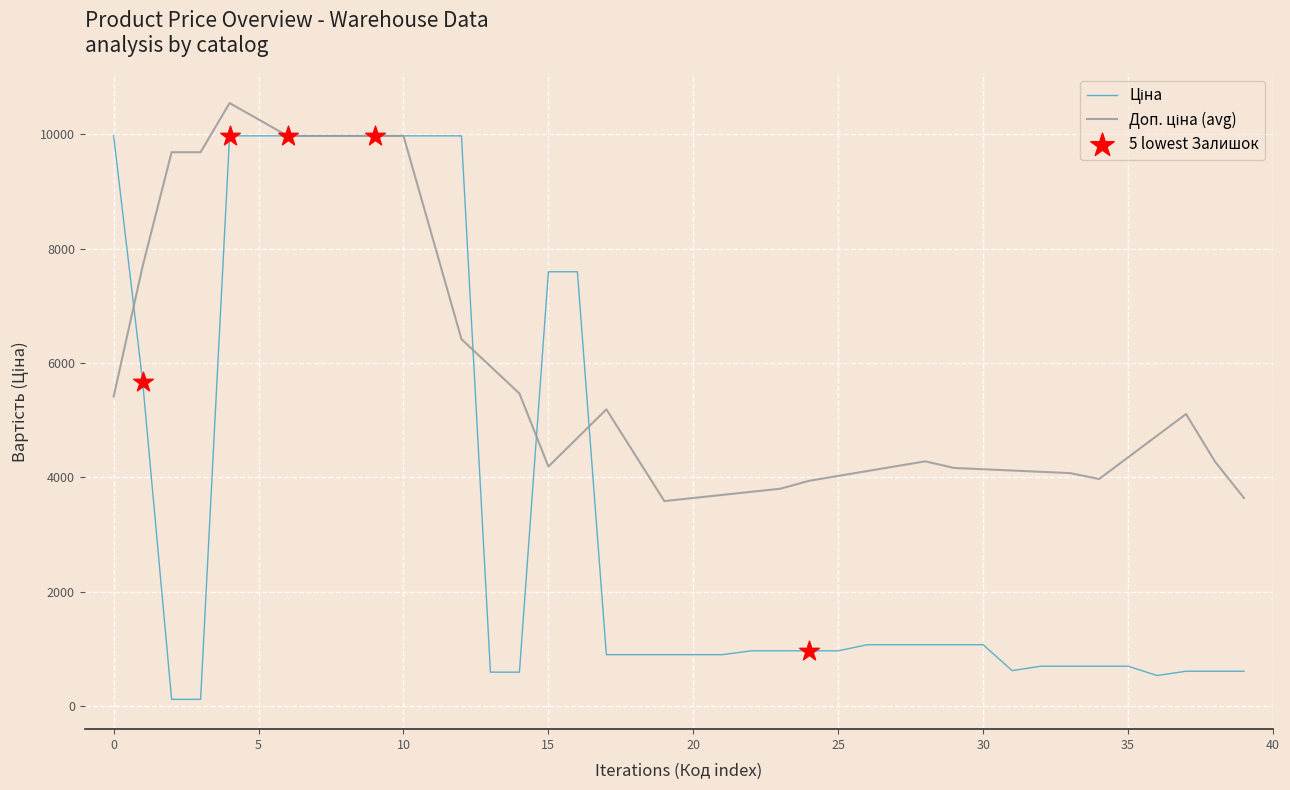

What is the greatest value displayed?

10549.0